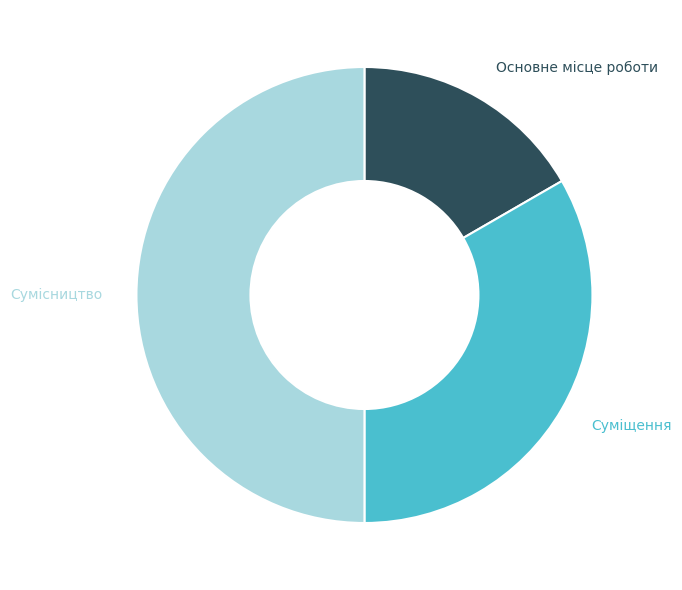

Which category has the biggest portion of the pie?

Сумісництво